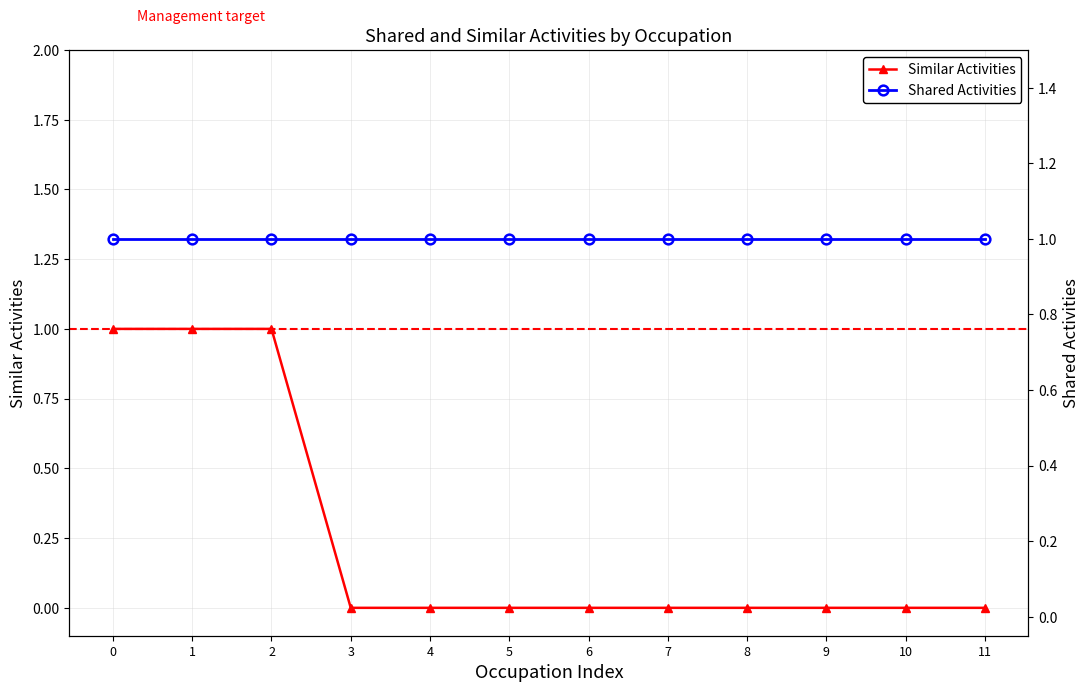

The value of Similar Activities at 5 is 1. True or false?

False